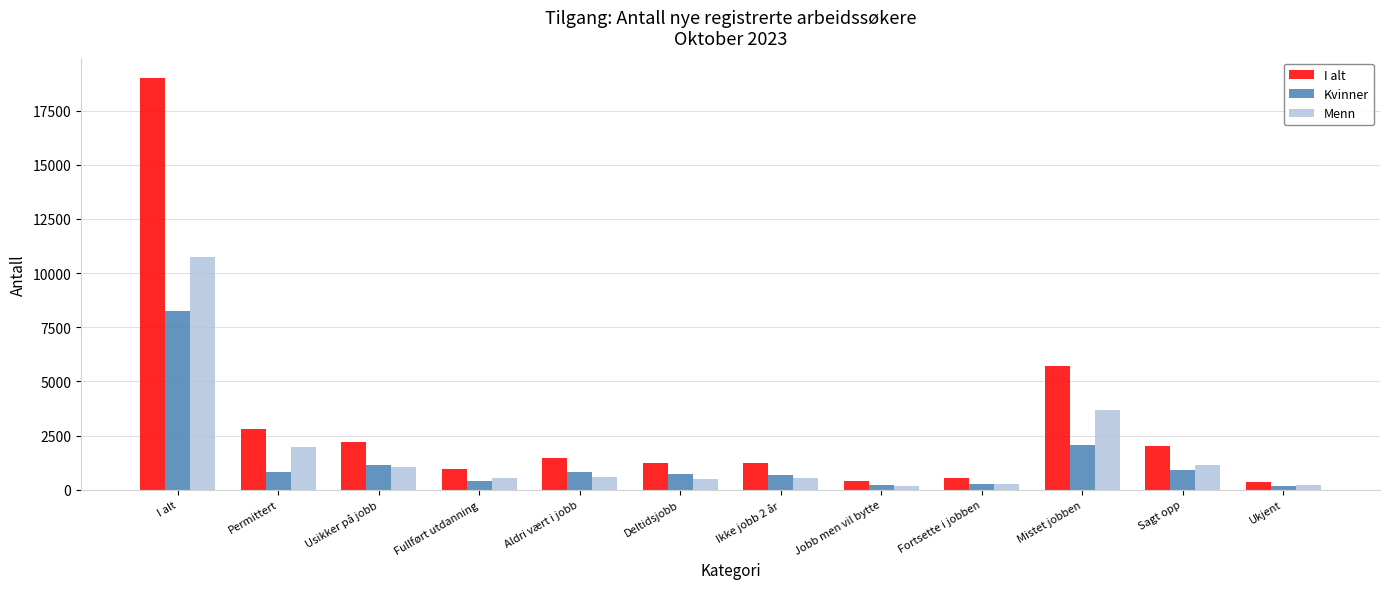

What is the label of the 2nd bar from the left?

Permittert